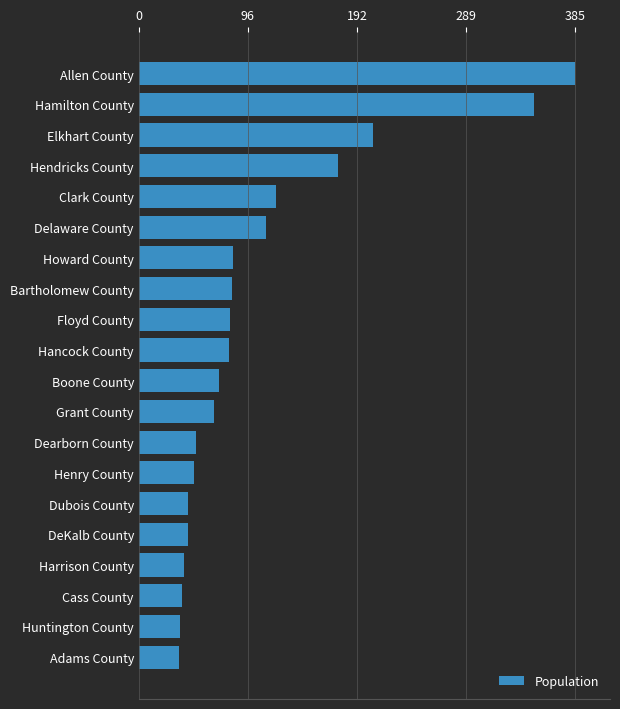

What is the change in value from Floyd County to Delaware County?

+32.0